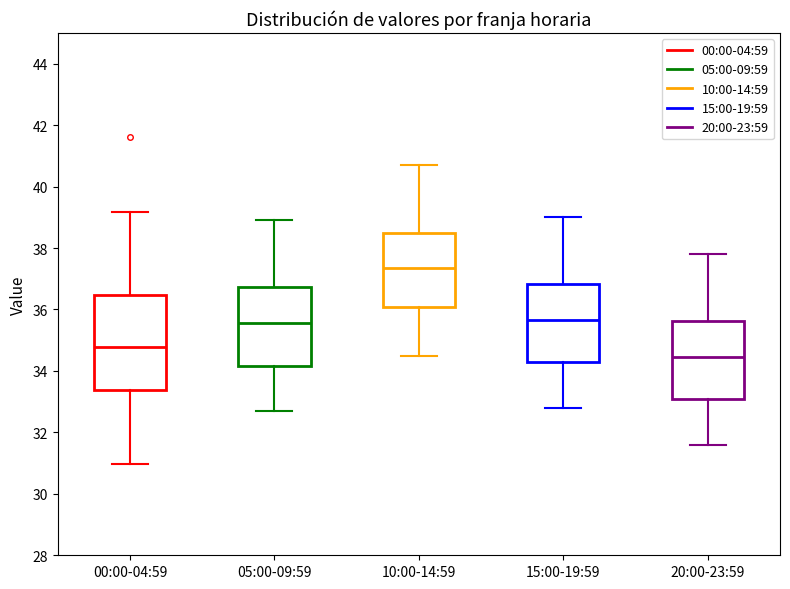

Which box's median line is the highest?

10:00-14:59